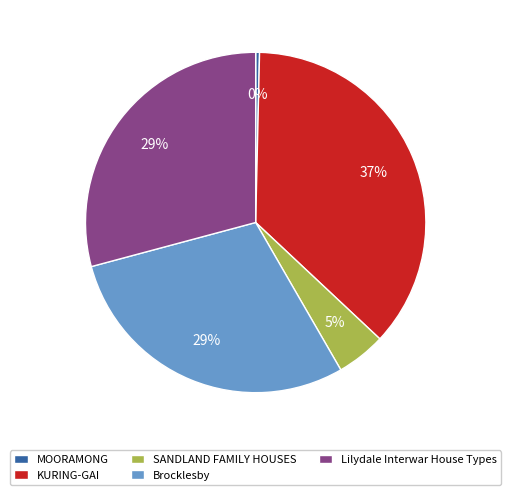

How many slices are in this pie chart?

5